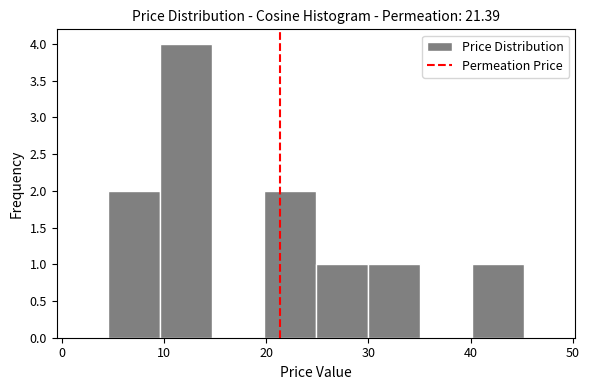

Reading left to right, list every bar in this chart as the range it spans on the x-axis followed by its height. Neither the bar edges nor the heights are printed on the chart, so give them approximately, as read against the axes.

4 to 10: 2
10 to 15: 4
15 to 20: 0
20 to 25: 2
25 to 30: 1
30 to 35: 1
35 to 40: 0
40 to 45: 1